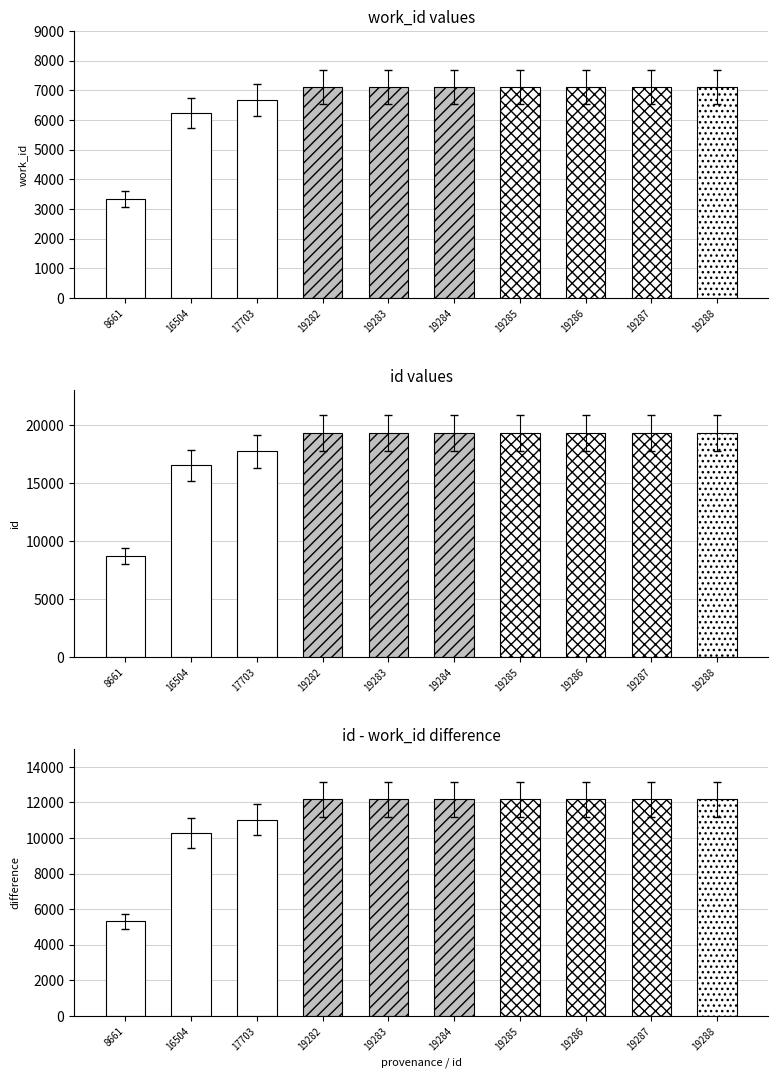

Where is work_id nearest to the value 5232?

Reading(16504)